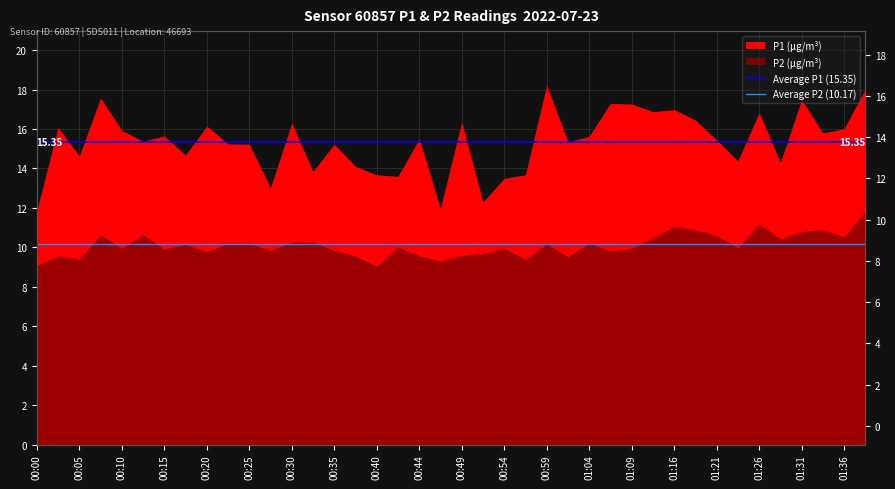

What is the spread (max minus min) of values at 00:05?

5.2